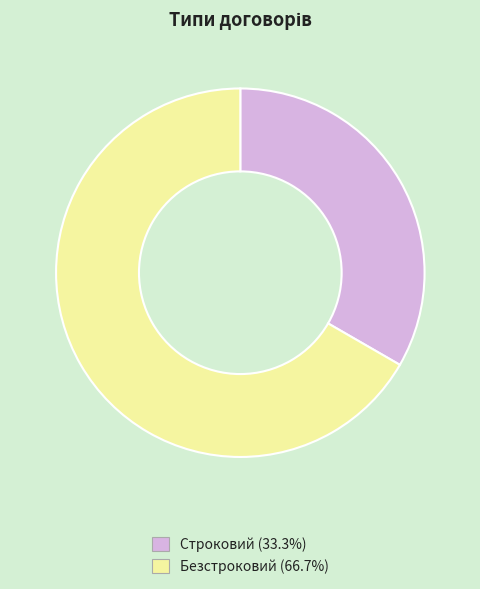

Approximately how many times larger is the value at Строковий compared to Безстроковий?

0.5